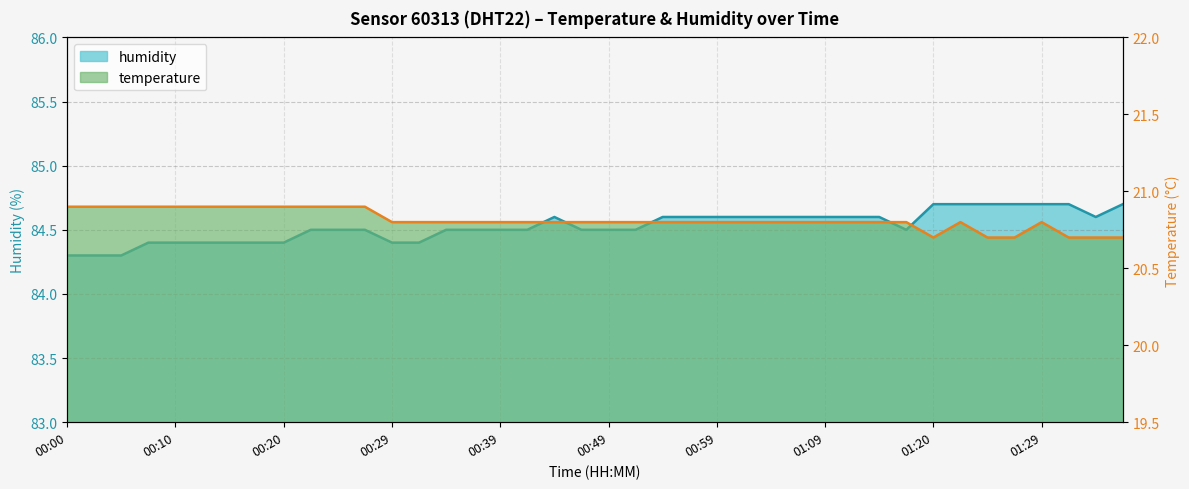

True or false: humidity and temperature cross at least once.

False